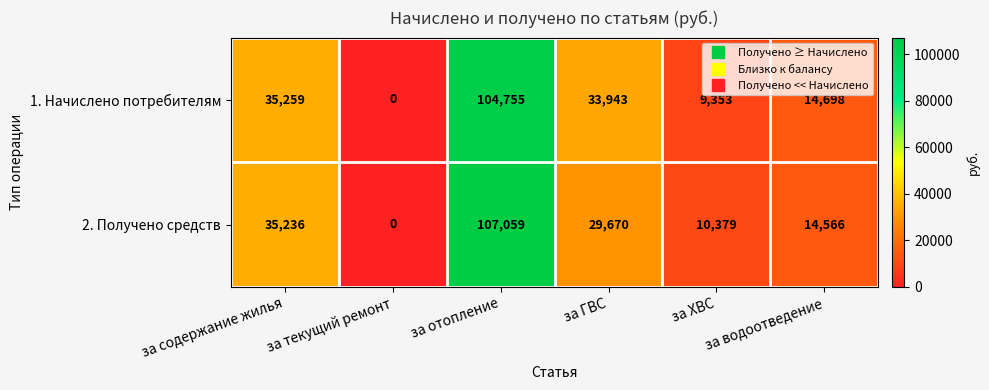

What is the greatest value displayed?

107059